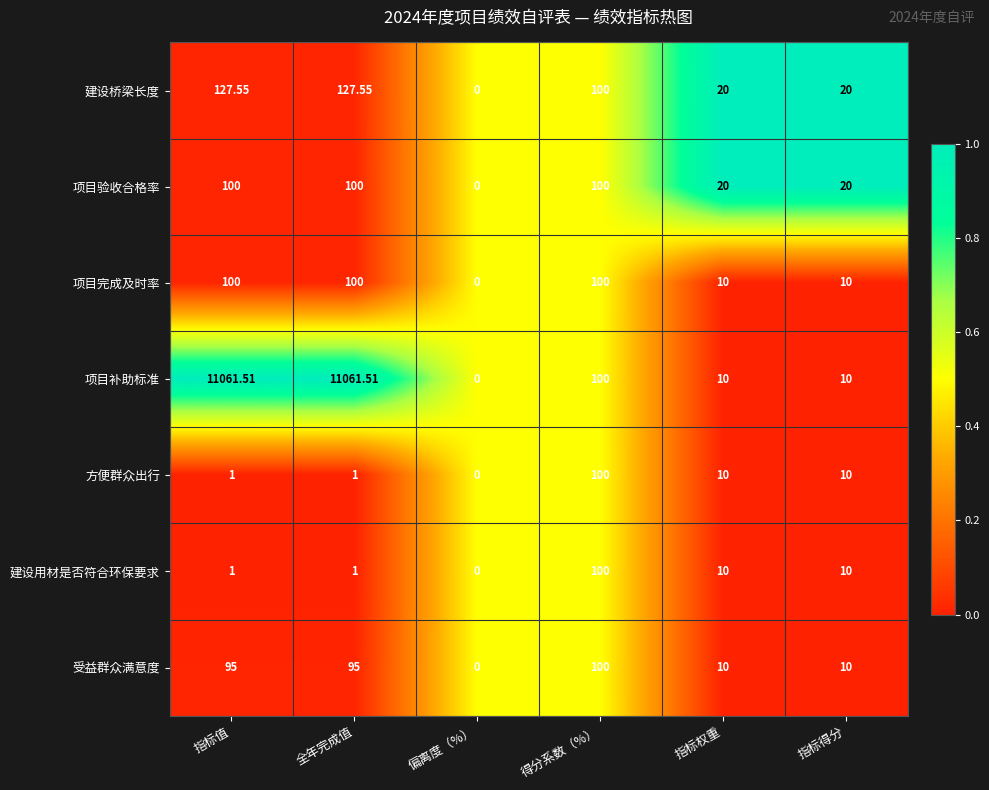

Which series has the largest range (max minus min)?

项目补助标准